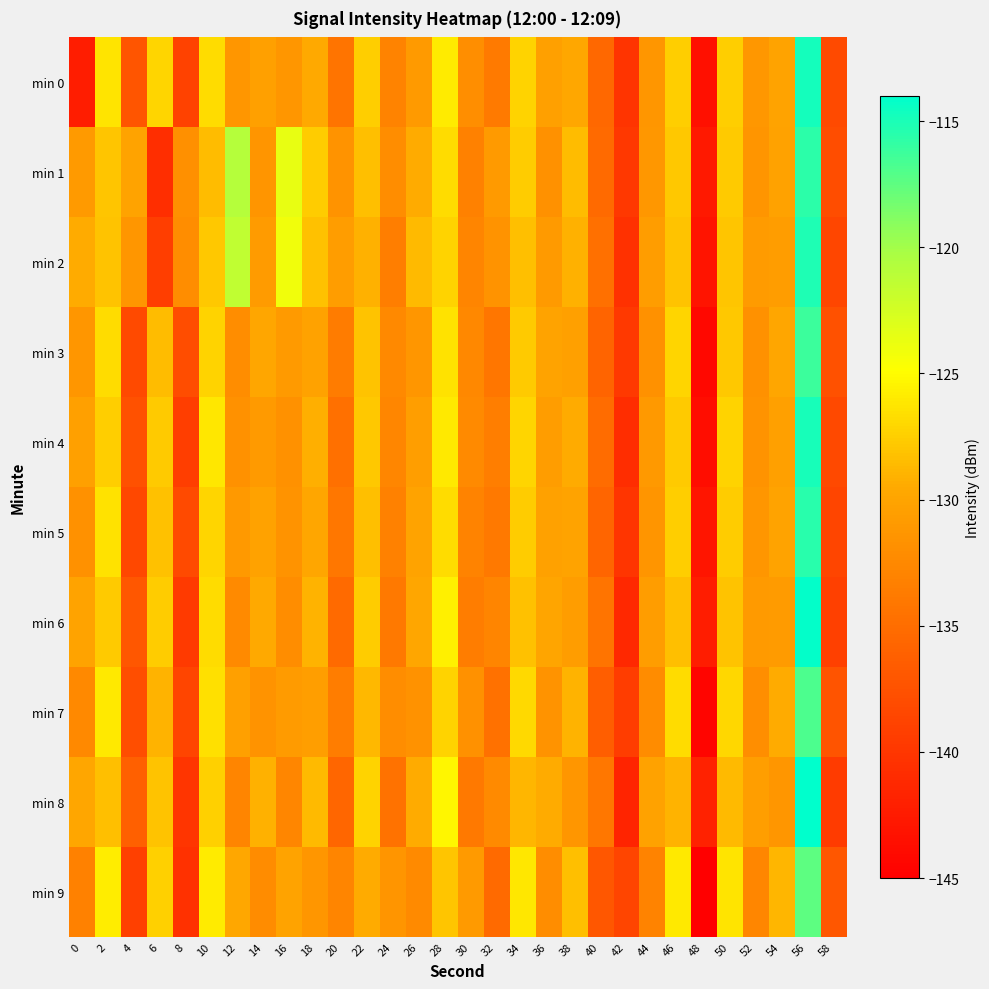

What is the difference between the highest and lowest values at 6?

13.5